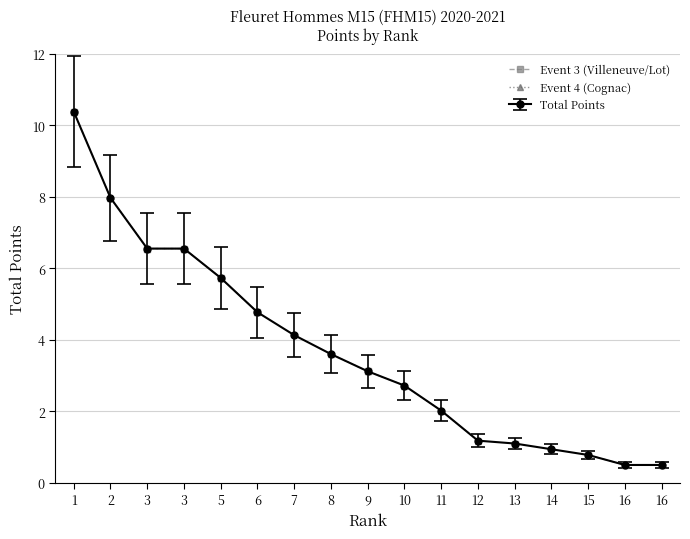

At which label does Event 3 (Villeneuve/Lot) reach its minimum?

16